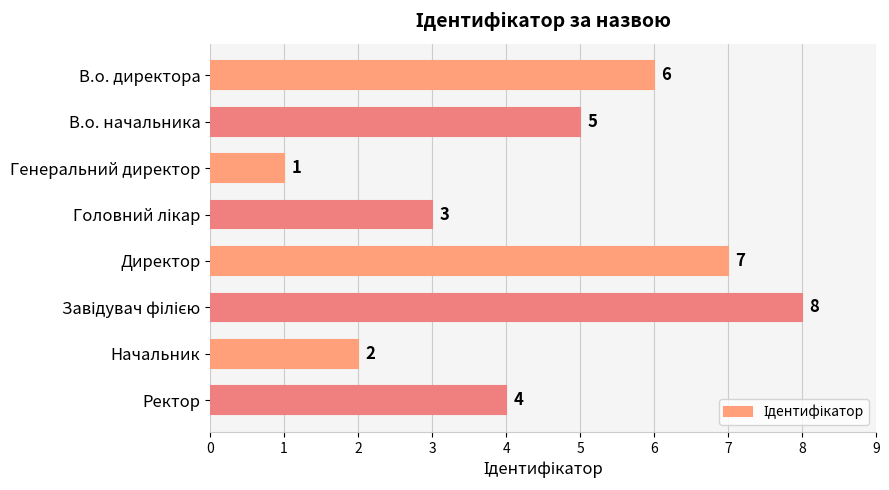

What is the label of the 5th bar from the top?

Директор